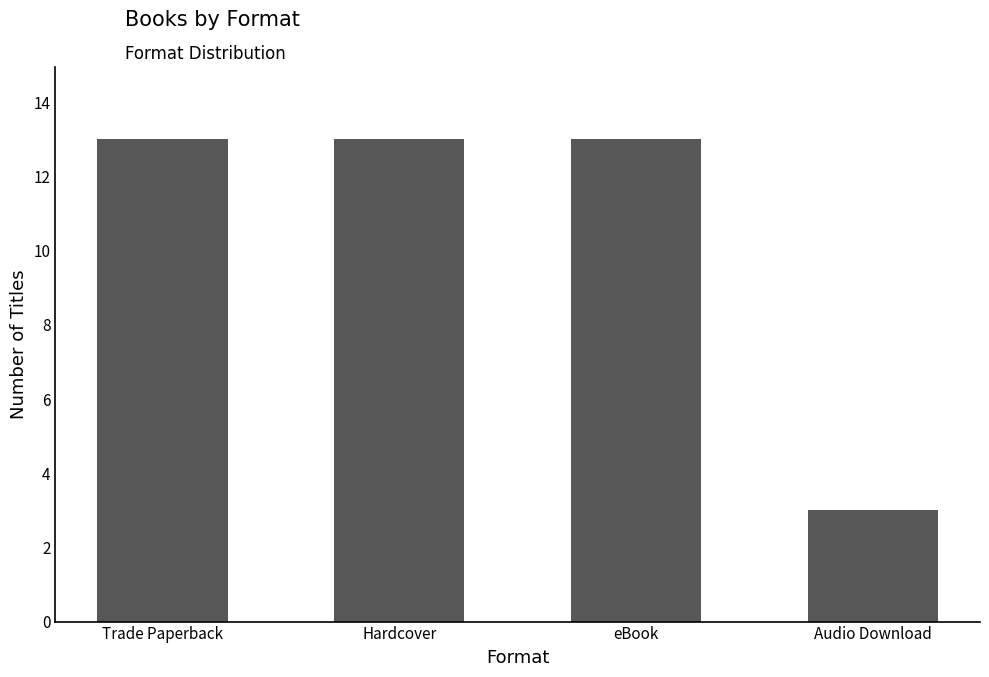

Are the bars horizontal?

No